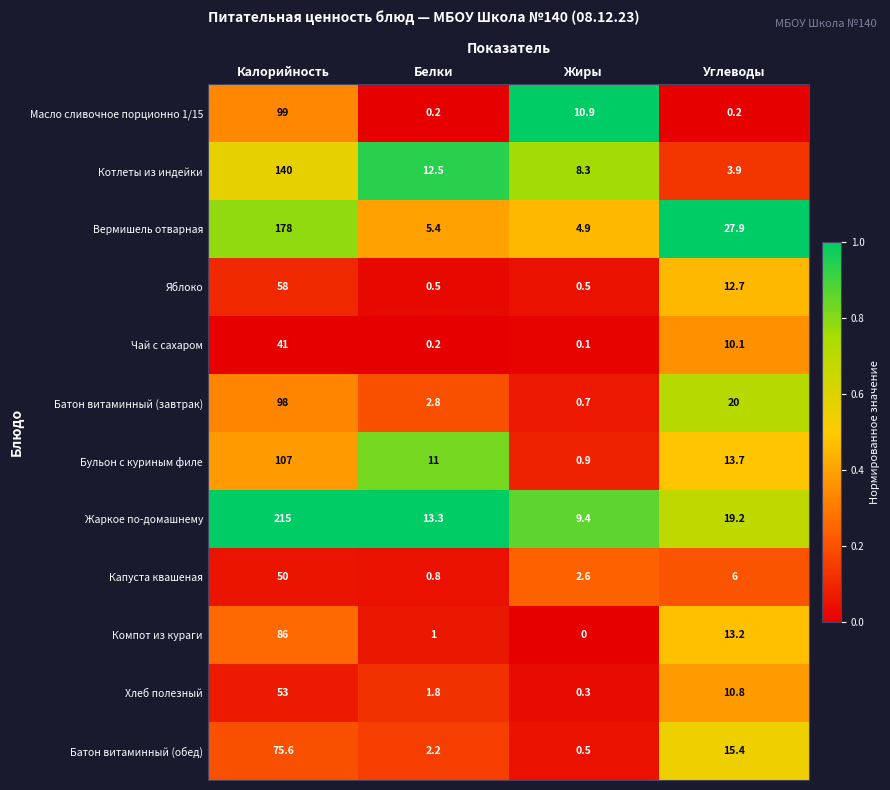

The Чай с сахаром series shows 28.3 at Калорийность. True or false?

False